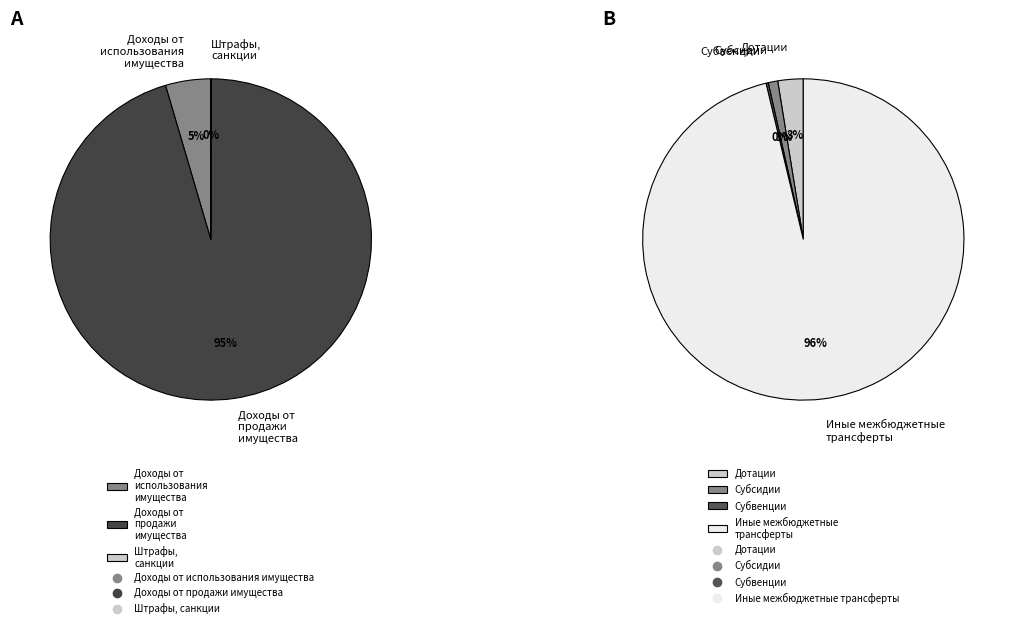

To the nearest percent, what percentage of the pie is Субсидии?

1%